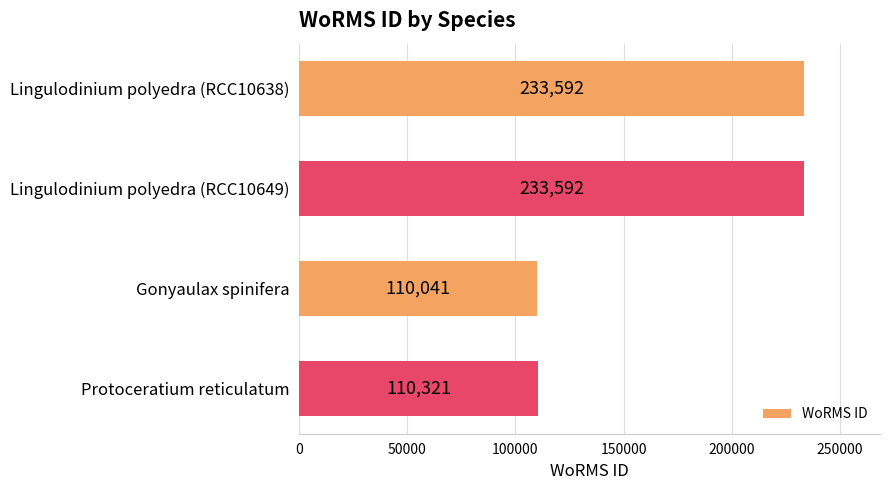

Does the chart contain any negative values?

No